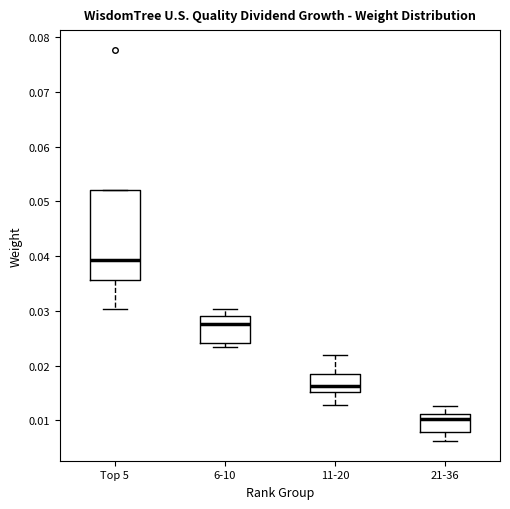

Where is the upper edge of the box for 6-10 on the y-axis? The values are not printed on the chart, so give them approximately, as read against the axis.

0.029